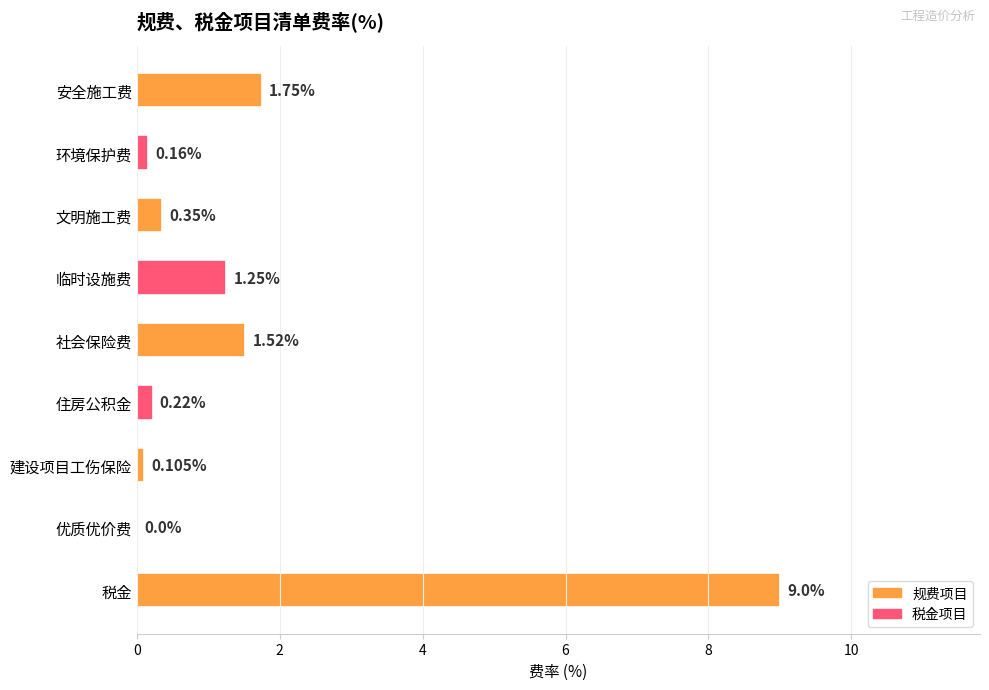

Which label corresponds to the largest value in the chart?

税金